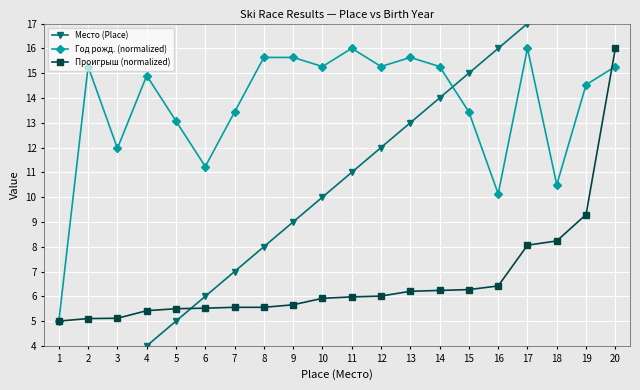

What is the total value across all series at 18?

36.7